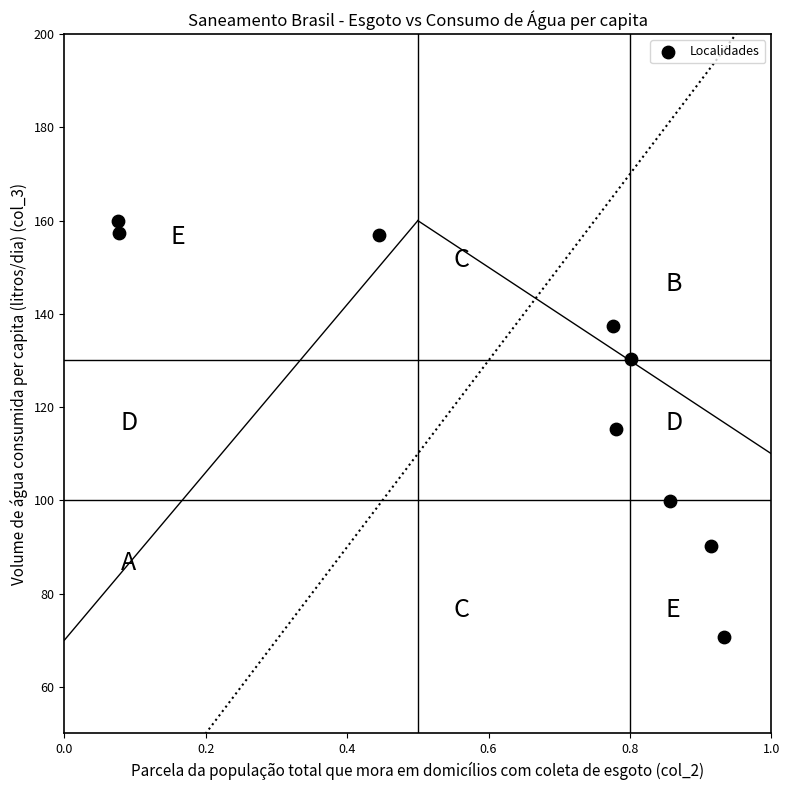

What is the range of X values (max minus min)?

0.9